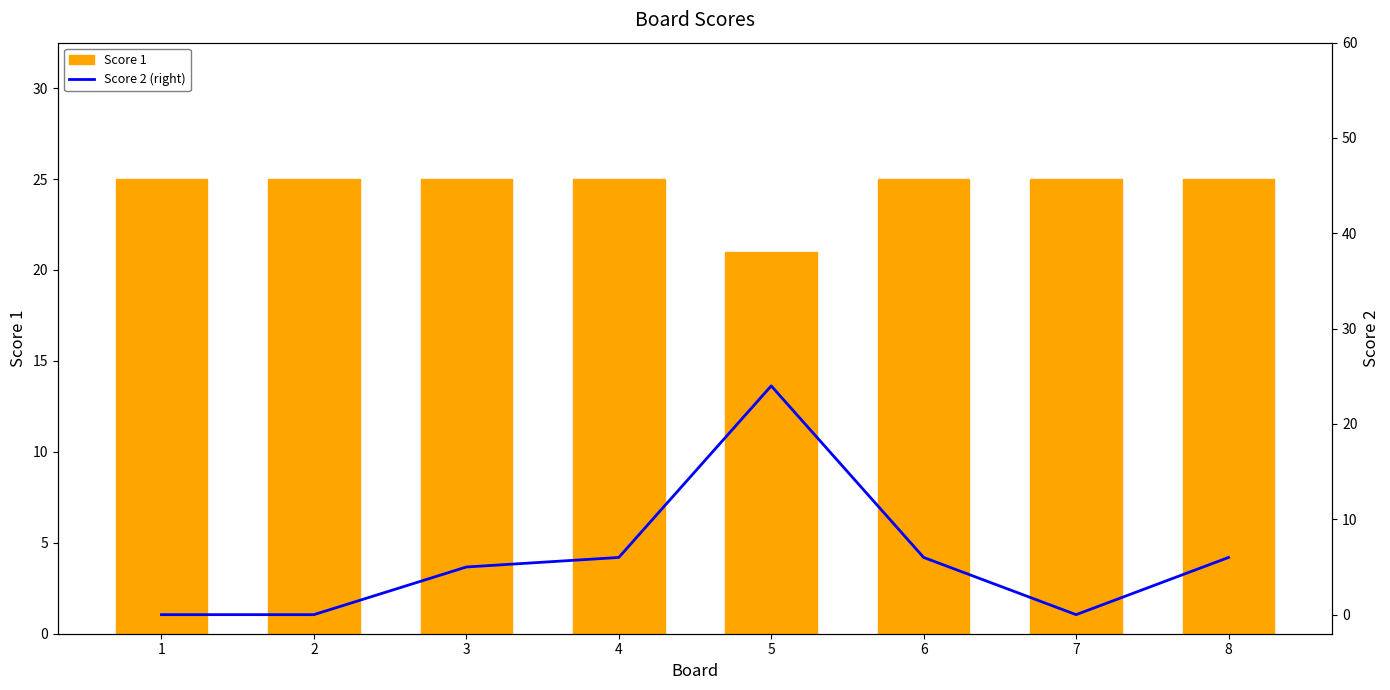

How many groups of bars are there?

8